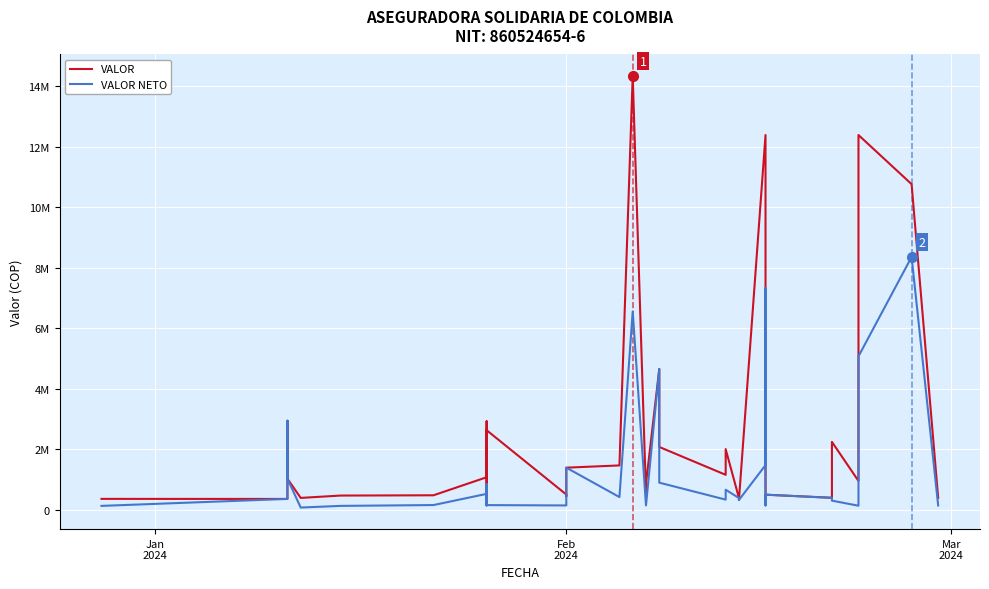

The VALOR series shows 724241 at 18. True or false?

False